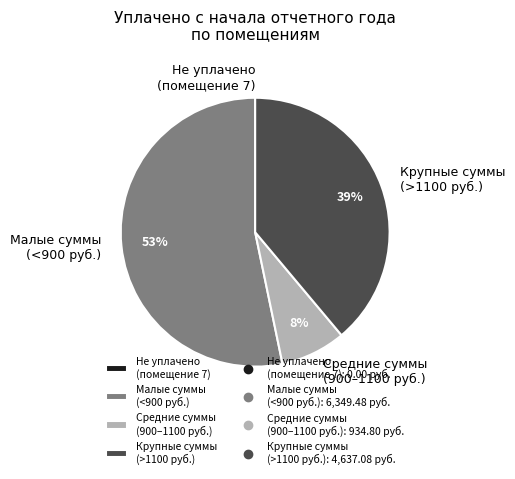

Between Средние суммы (900–1100 руб.) and Крупные суммы (>1100 руб.), which is larger?

Крупные суммы (>1100 руб.)